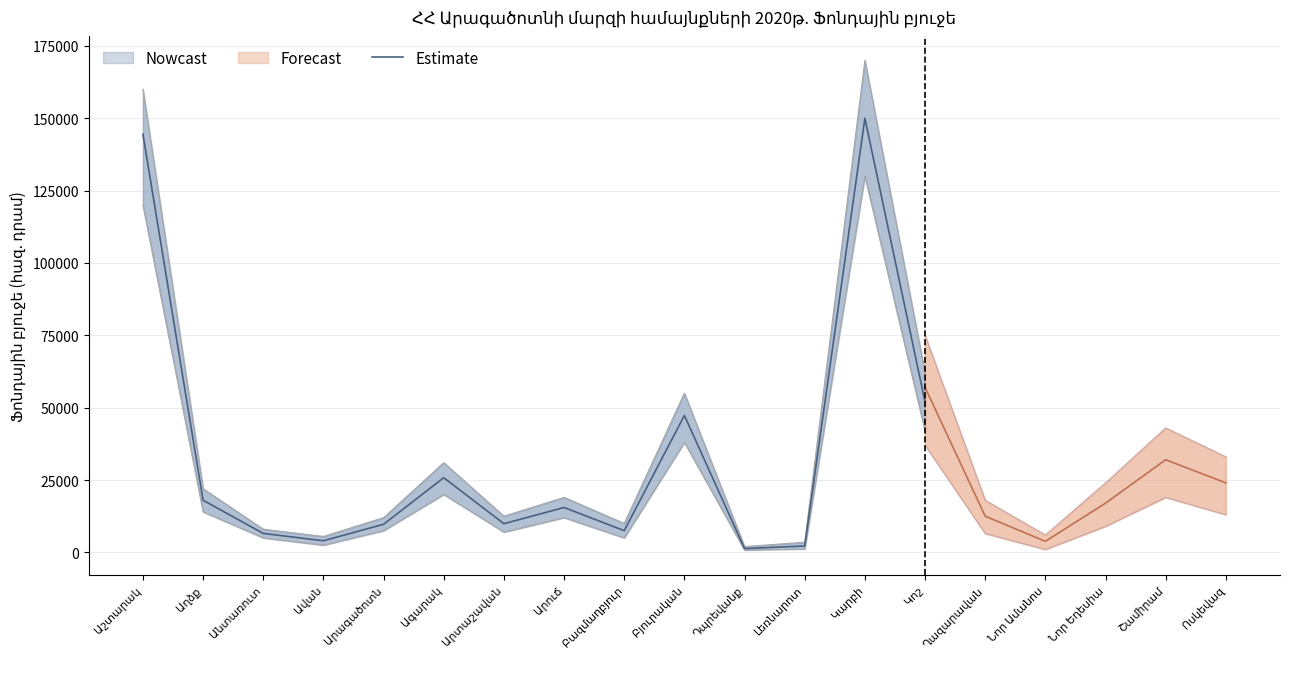

What is the label of the 8th point from the left?

Արուճ